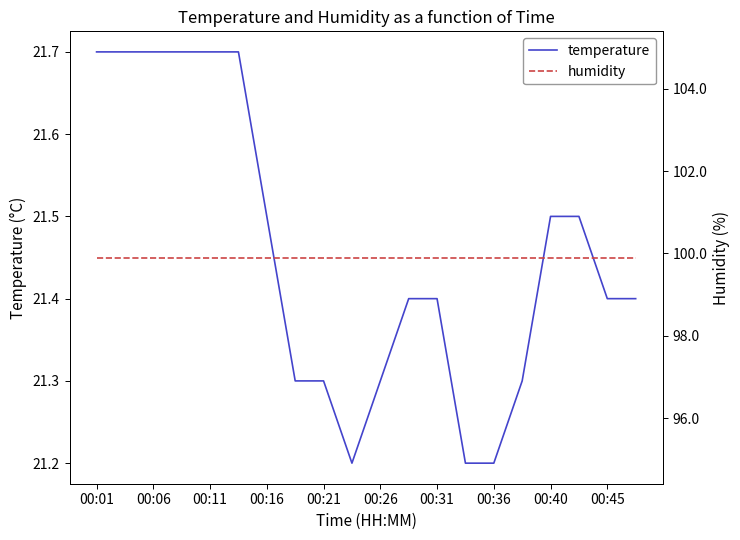

Is this an area chart (filled region under the line)?

No